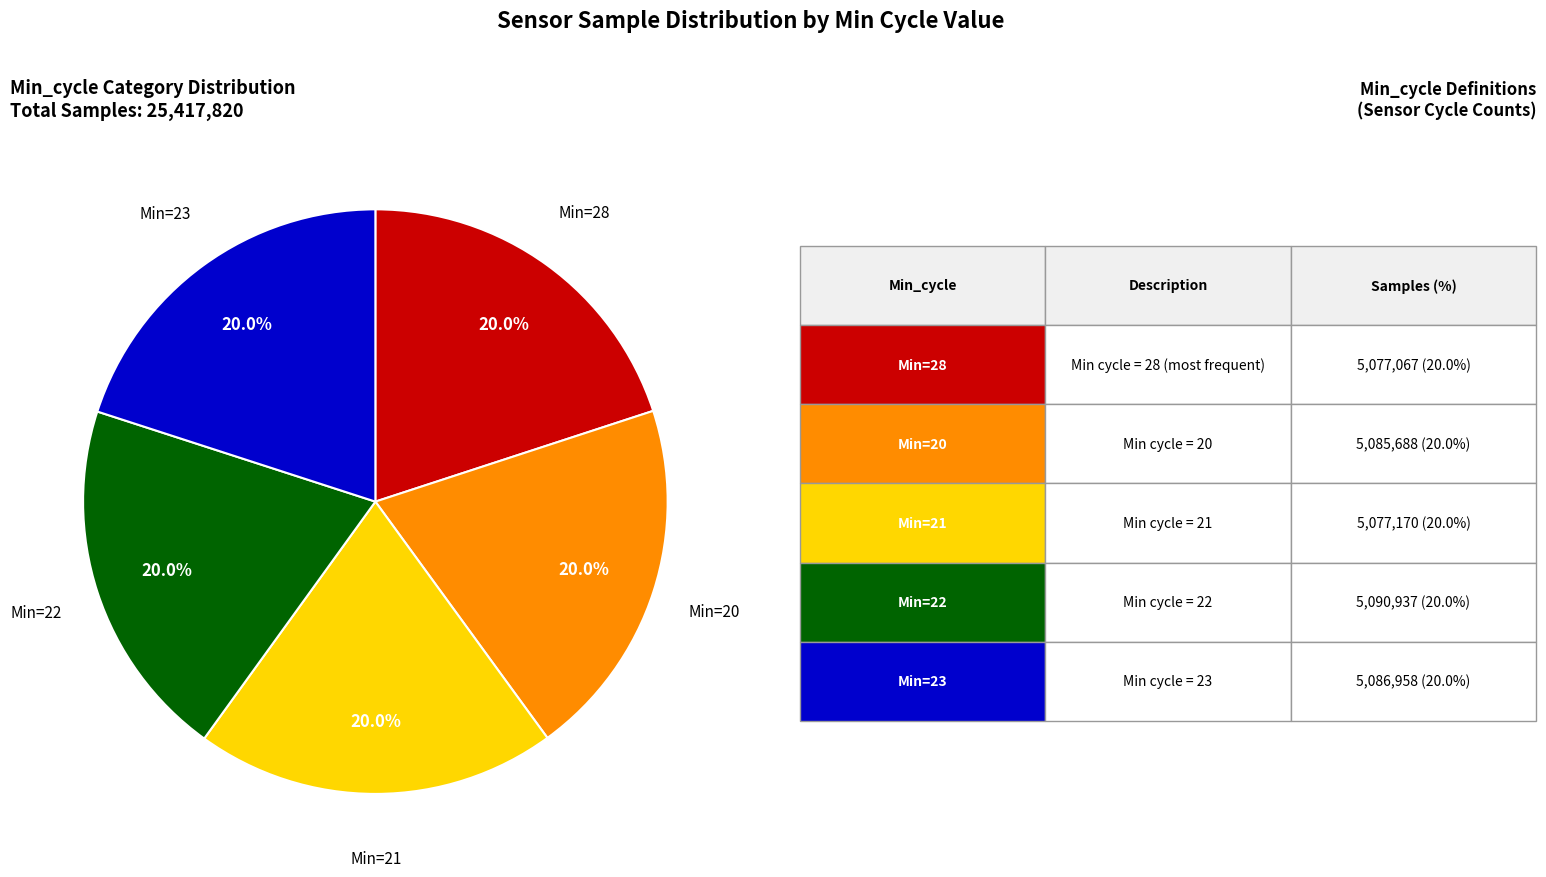

Is there any slice that represents more than half of the pie?

No